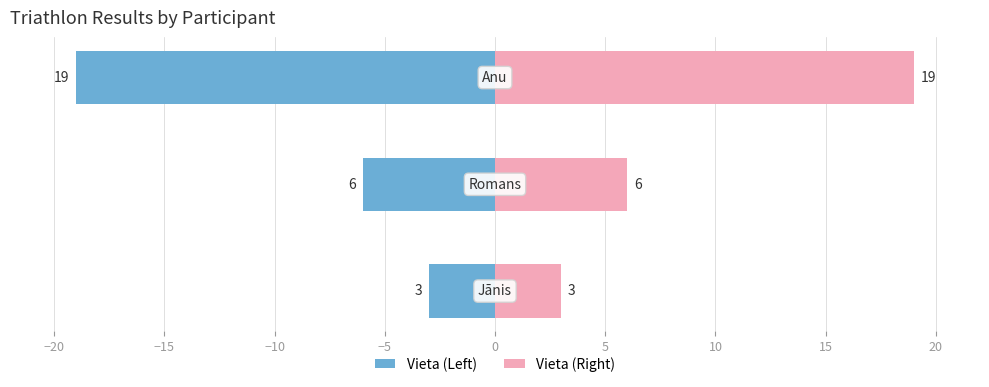

Which series has the largest total across all categories?

Vieta (Right)